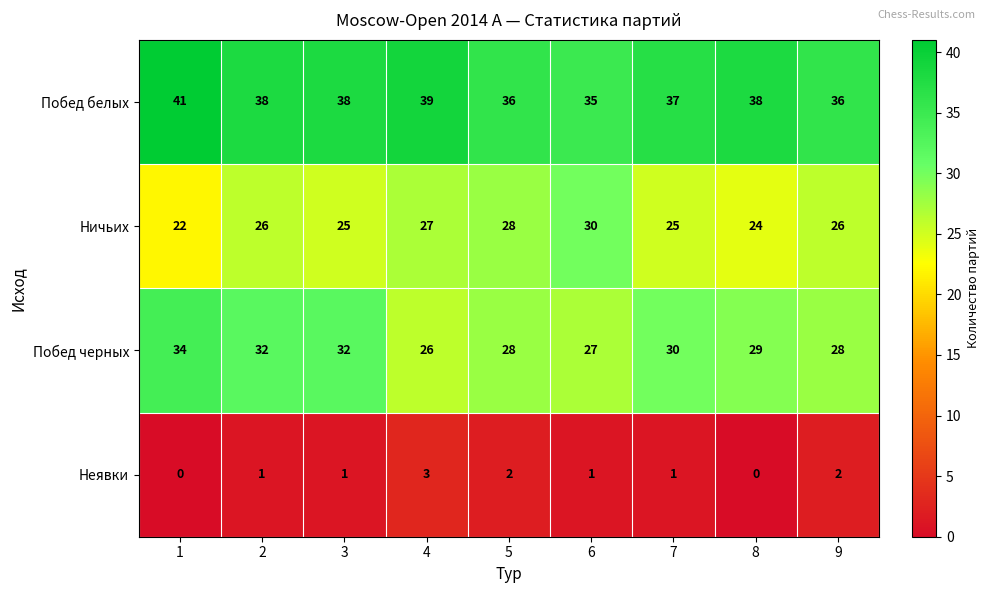

What is the difference between the maximum and minimum values in the Побед белых series?

6